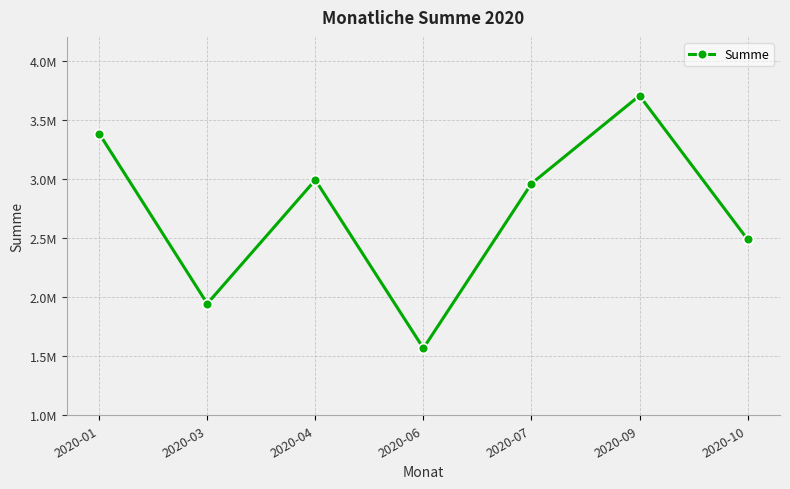

At which label is the value closest to 2635001?

2020-10